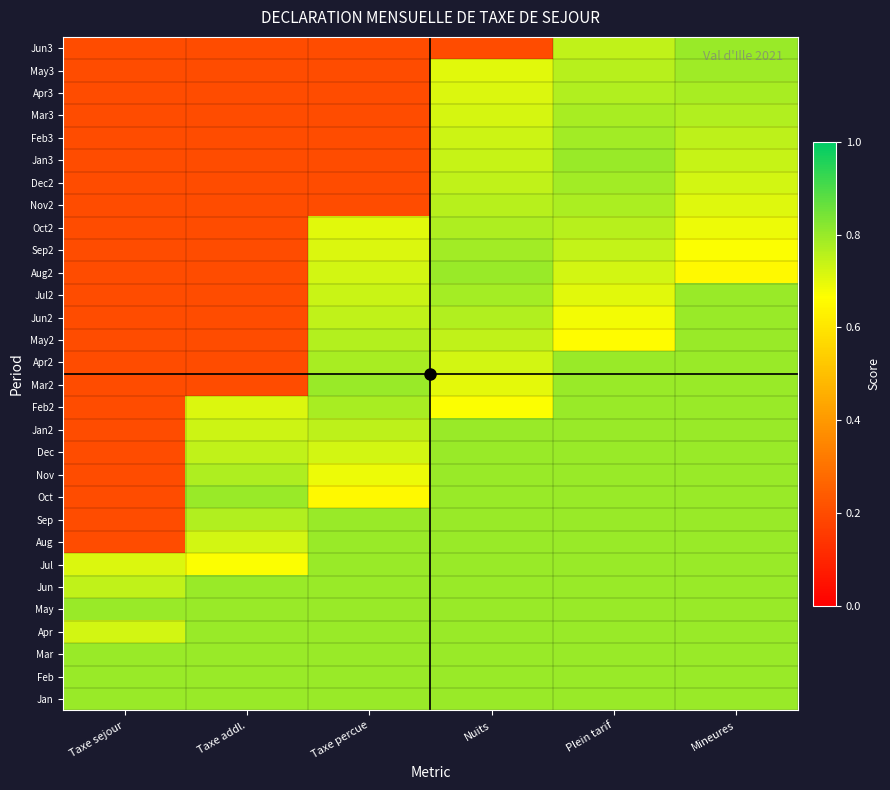

Reading right to left, list all the values displayed in this chart.

Jan: Mineures=0.8	Plein tarif=0.8	Nuits=0.8	Taxe percue=0.8	Taxe addl.=0.8	Taxe sejour=0.8
Feb: Mineures=0.8	Plein tarif=0.8	Nuits=0.8	Taxe percue=0.8	Taxe addl.=0.8	Taxe sejour=0.8
Mar: Mineures=0.8	Plein tarif=0.8	Nuits=0.8	Taxe percue=0.8	Taxe addl.=0.8	Taxe sejour=0.8
Apr: Mineures=0.8	Plein tarif=0.8	Nuits=0.8	Taxe percue=0.8	Taxe addl.=0.8	Taxe sejour=0.7
May: Mineures=0.8	Plein tarif=0.8	Nuits=0.8	Taxe percue=0.8	Taxe addl.=0.8	Taxe sejour=0.8
Jun: Mineures=0.8	Plein tarif=0.8	Nuits=0.8	Taxe percue=0.8	Taxe addl.=0.8	Taxe sejour=0.7
Jul: Mineures=0.8	Plein tarif=0.8	Nuits=0.8	Taxe percue=0.8	Taxe addl.=0.7	Taxe sejour=0.7
Aug: Mineures=0.8	Plein tarif=0.8	Nuits=0.8	Taxe percue=0.8	Taxe addl.=0.7	Taxe sejour=0.2
Sep: Mineures=0.8	Plein tarif=0.8	Nuits=0.8	Taxe percue=0.8	Taxe addl.=0.8	Taxe sejour=0.2
Oct: Mineures=0.8	Plein tarif=0.8	Nuits=0.8	Taxe percue=0.7	Taxe addl.=0.8	Taxe sejour=0.2
Nov: Mineures=0.8	Plein tarif=0.8	Nuits=0.8	Taxe percue=0.7	Taxe addl.=0.8	Taxe sejour=0.2
Dec: Mineures=0.8	Plein tarif=0.8	Nuits=0.8	Taxe percue=0.7	Taxe addl.=0.7	Taxe sejour=0.2
Jan2: Mineures=0.8	Plein tarif=0.8	Nuits=0.8	Taxe percue=0.8	Taxe addl.=0.7	Taxe sejour=0.2
Feb2: Mineures=0.8	Plein tarif=0.8	Nuits=0.7	Taxe percue=0.8	Taxe addl.=0.7	Taxe sejour=0.2
Mar2: Mineures=0.8	Plein tarif=0.8	Nuits=0.7	Taxe percue=0.8	Taxe addl.=0.2	Taxe sejour=0.2
Apr2: Mineures=0.8	Plein tarif=0.8	Nuits=0.7	Taxe percue=0.8	Taxe addl.=0.2	Taxe sejour=0.2
May2: Mineures=0.8	Plein tarif=0.7	Nuits=0.7	Taxe percue=0.8	Taxe addl.=0.2	Taxe sejour=0.2
Jun2: Mineures=0.8	Plein tarif=0.7	Nuits=0.8	Taxe percue=0.7	Taxe addl.=0.2	Taxe sejour=0.2
Jul2: Mineures=0.8	Plein tarif=0.7	Nuits=0.8	Taxe percue=0.7	Taxe addl.=0.2	Taxe sejour=0.2
Aug2: Mineures=0.7	Plein tarif=0.7	Nuits=0.8	Taxe percue=0.7	Taxe addl.=0.2	Taxe sejour=0.2
Sep2: Mineures=0.7	Plein tarif=0.7	Nuits=0.8	Taxe percue=0.7	Taxe addl.=0.2	Taxe sejour=0.2
Oct2: Mineures=0.7	Plein tarif=0.8	Nuits=0.8	Taxe percue=0.7	Taxe addl.=0.2	Taxe sejour=0.2
Nov2: Mineures=0.7	Plein tarif=0.8	Nuits=0.8	Taxe percue=0.2	Taxe addl.=0.2	Taxe sejour=0.2
Dec2: Mineures=0.7	Plein tarif=0.8	Nuits=0.7	Taxe percue=0.2	Taxe addl.=0.2	Taxe sejour=0.2
Jan3: Mineures=0.7	Plein tarif=0.8	Nuits=0.7	Taxe percue=0.2	Taxe addl.=0.2	Taxe sejour=0.2
Feb3: Mineures=0.8	Plein tarif=0.8	Nuits=0.7	Taxe percue=0.2	Taxe addl.=0.2	Taxe sejour=0.2
Mar3: Mineures=0.8	Plein tarif=0.8	Nuits=0.7	Taxe percue=0.2	Taxe addl.=0.2	Taxe sejour=0.2
Apr3: Mineures=0.8	Plein tarif=0.8	Nuits=0.7	Taxe percue=0.2	Taxe addl.=0.2	Taxe sejour=0.2
May3: Mineures=0.8	Plein tarif=0.8	Nuits=0.7	Taxe percue=0.2	Taxe addl.=0.2	Taxe sejour=0.2
Jun3: Mineures=0.8	Plein tarif=0.7	Nuits=0.2	Taxe percue=0.2	Taxe addl.=0.2	Taxe sejour=0.2